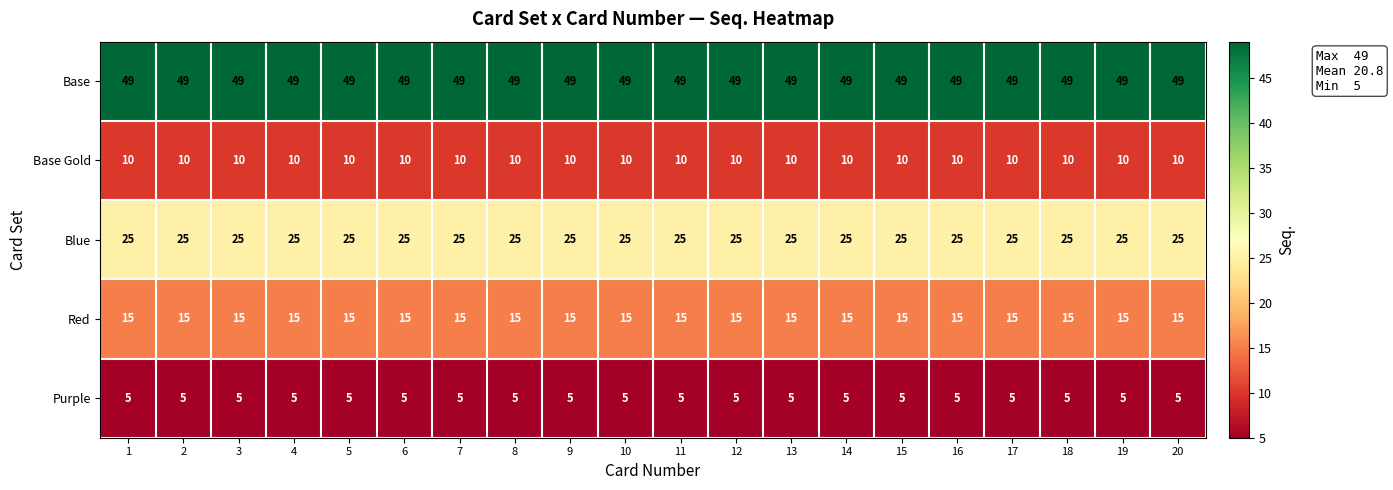

What is the minimum value shown in the chart?

5